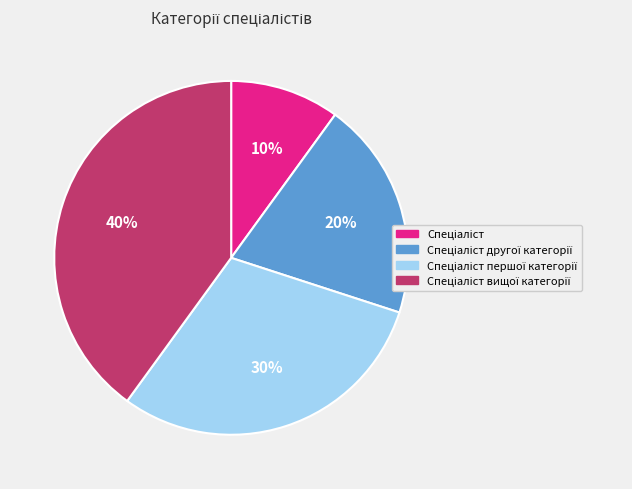

How many slices are in this pie chart?

4